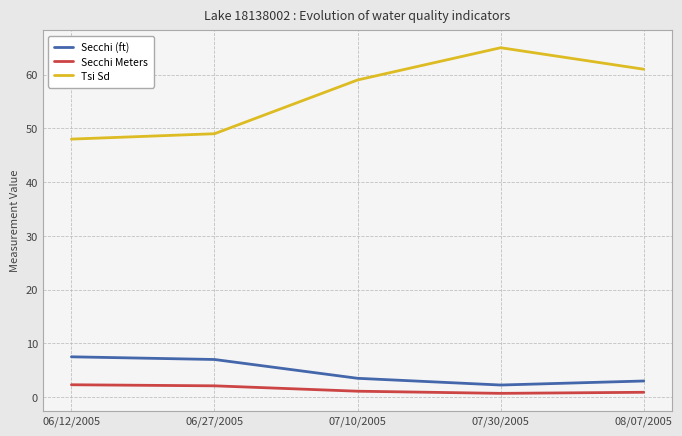

True or false: Tsi Sd and Secchi (ft) intersect in this chart.

False